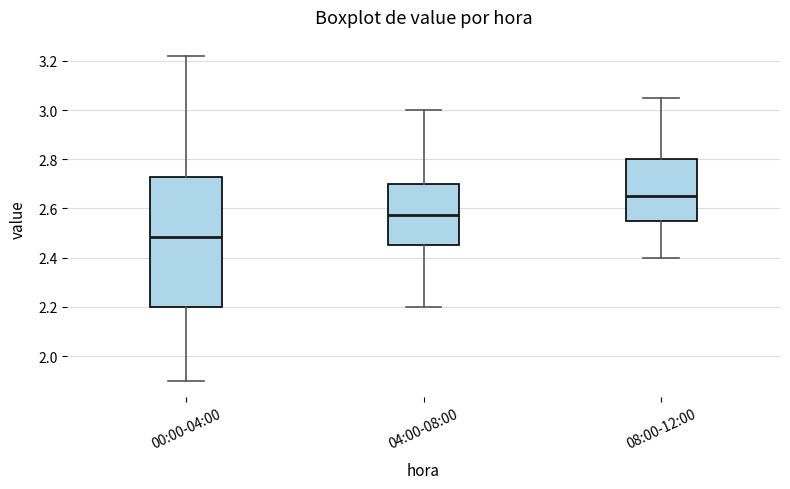

Which box has the lowest median line?

00:00-04:00